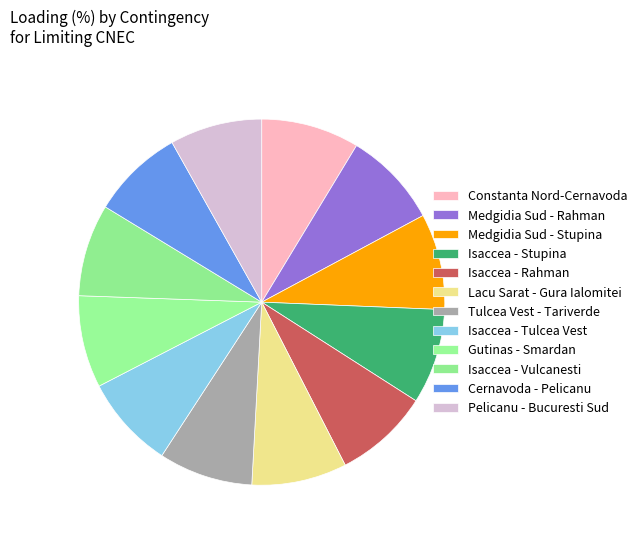

To the nearest percent, what is the average slice percentage?

8%